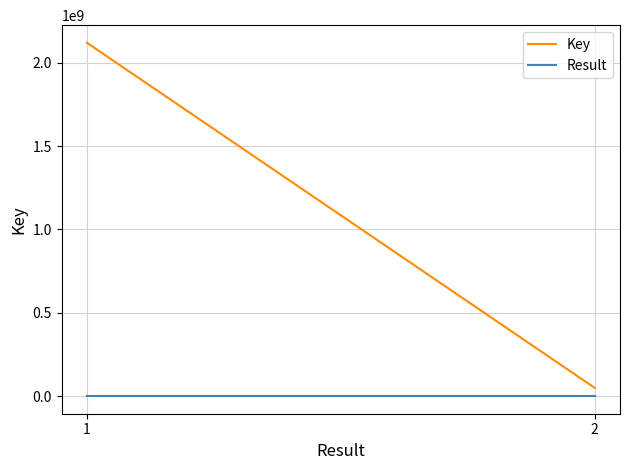

Count the Result values in the range 1 to 2.

2